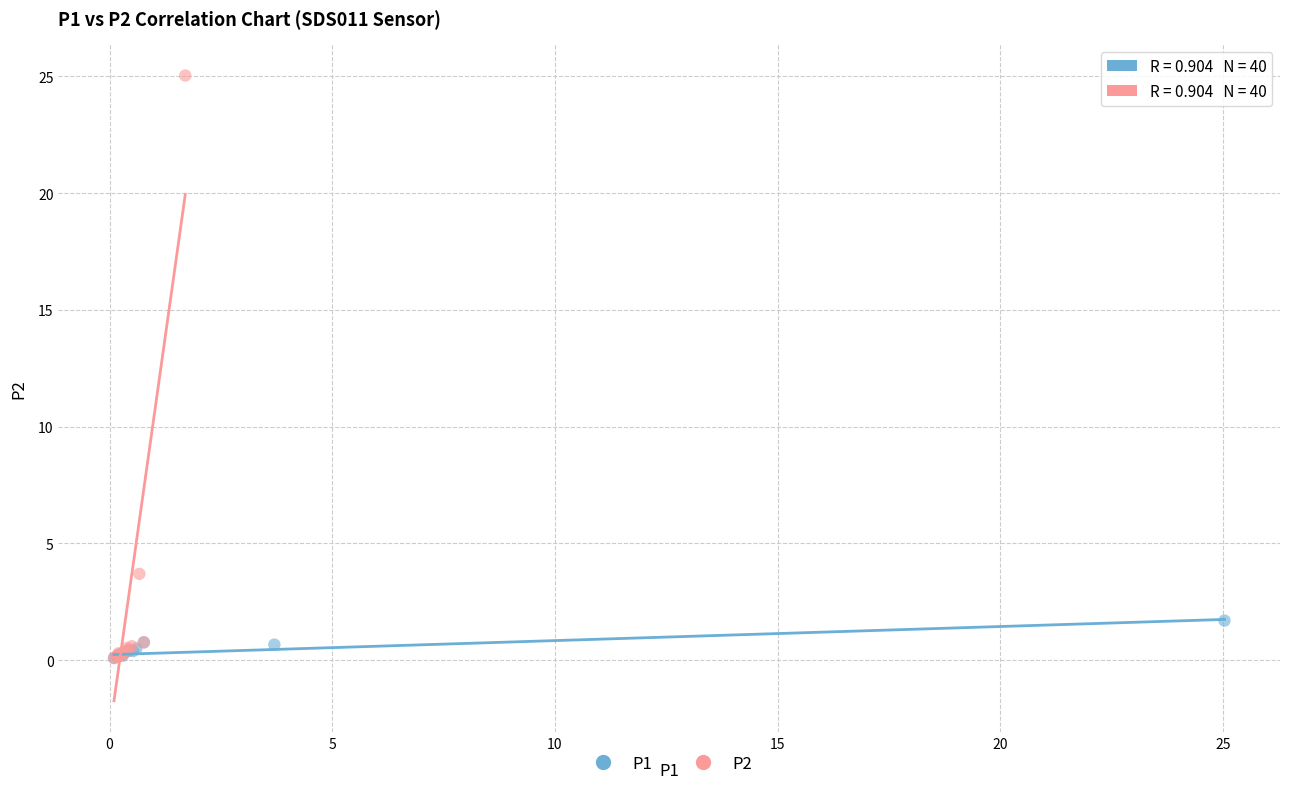

Which series has the widest spread of Y values?

P2